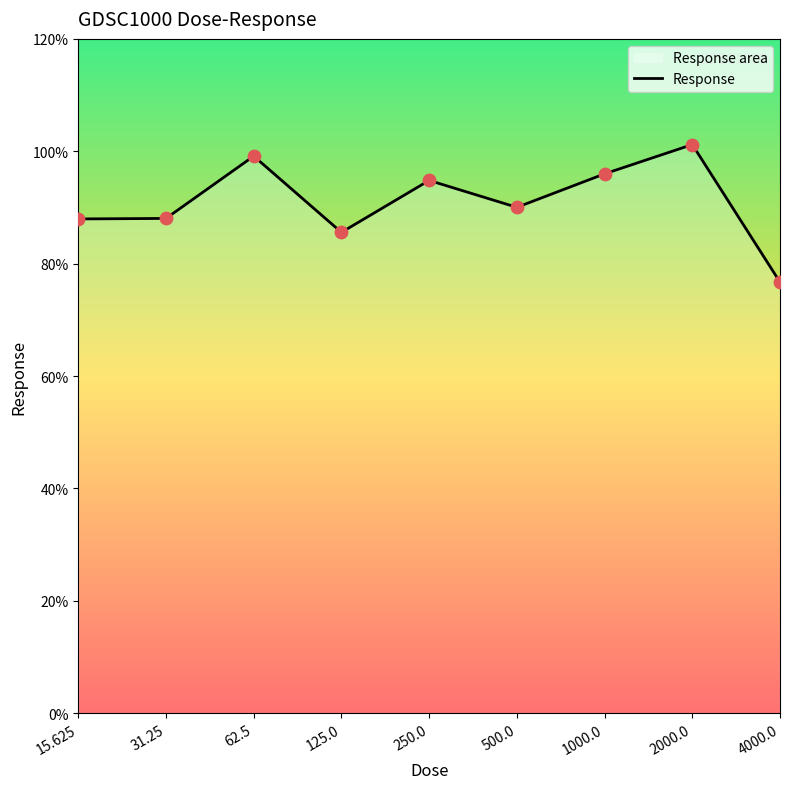

What is the change in value from 1000.0 to 4000.0?

-19.3